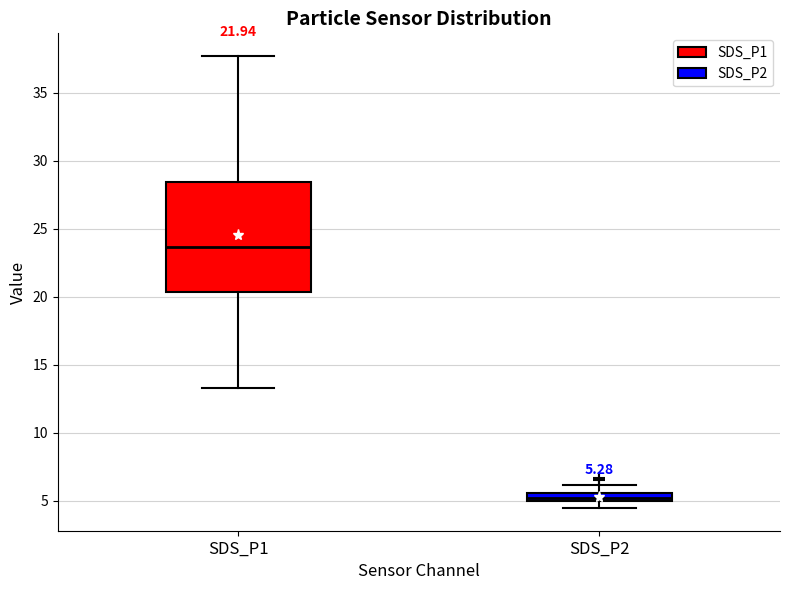

Which box has the lowest median line?

SDS_P2